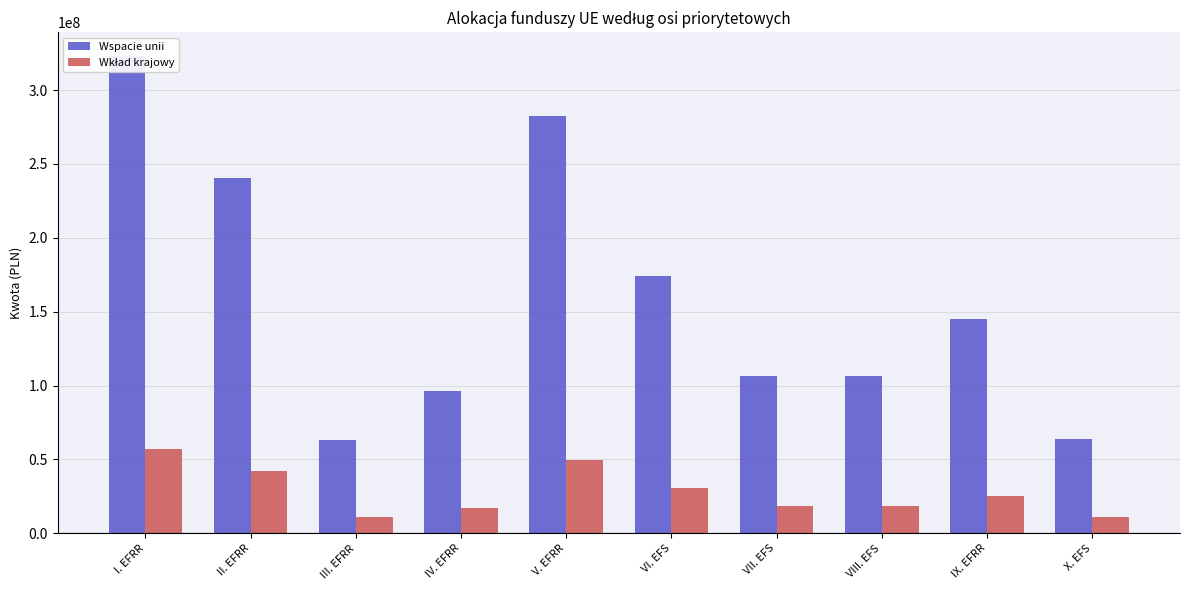

List the labels in order of Wspacie unii value, smallest first.

III. EFRR, X. EFS, IV. EFRR, VII. EFS, VIII. EFS, IX. EFRR, VI. EFS, II. EFRR, V. EFRR, I. EFRR